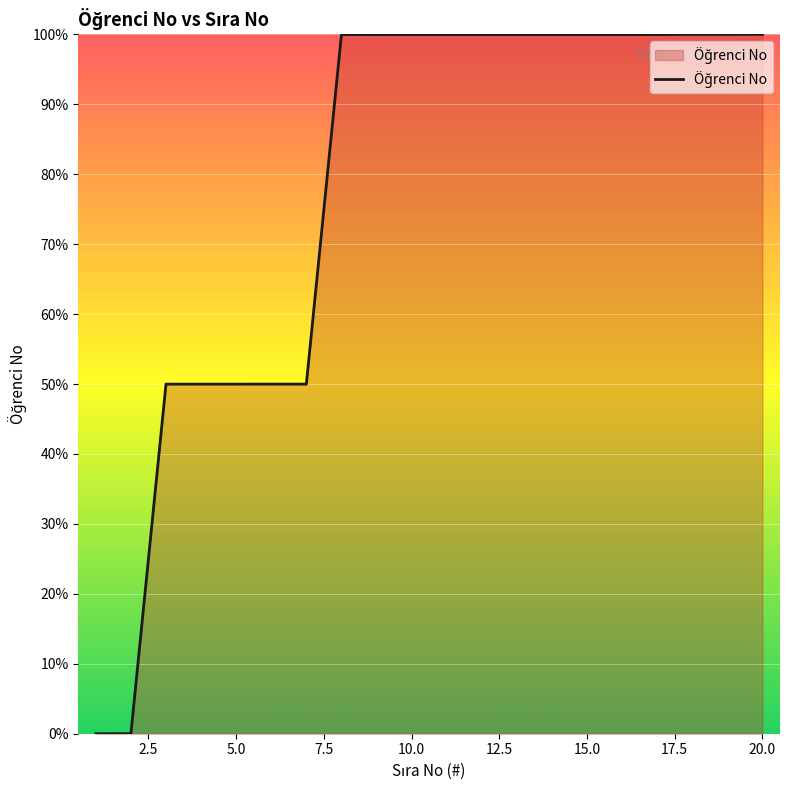

What is the difference between the maximum and minimum values?

100.0